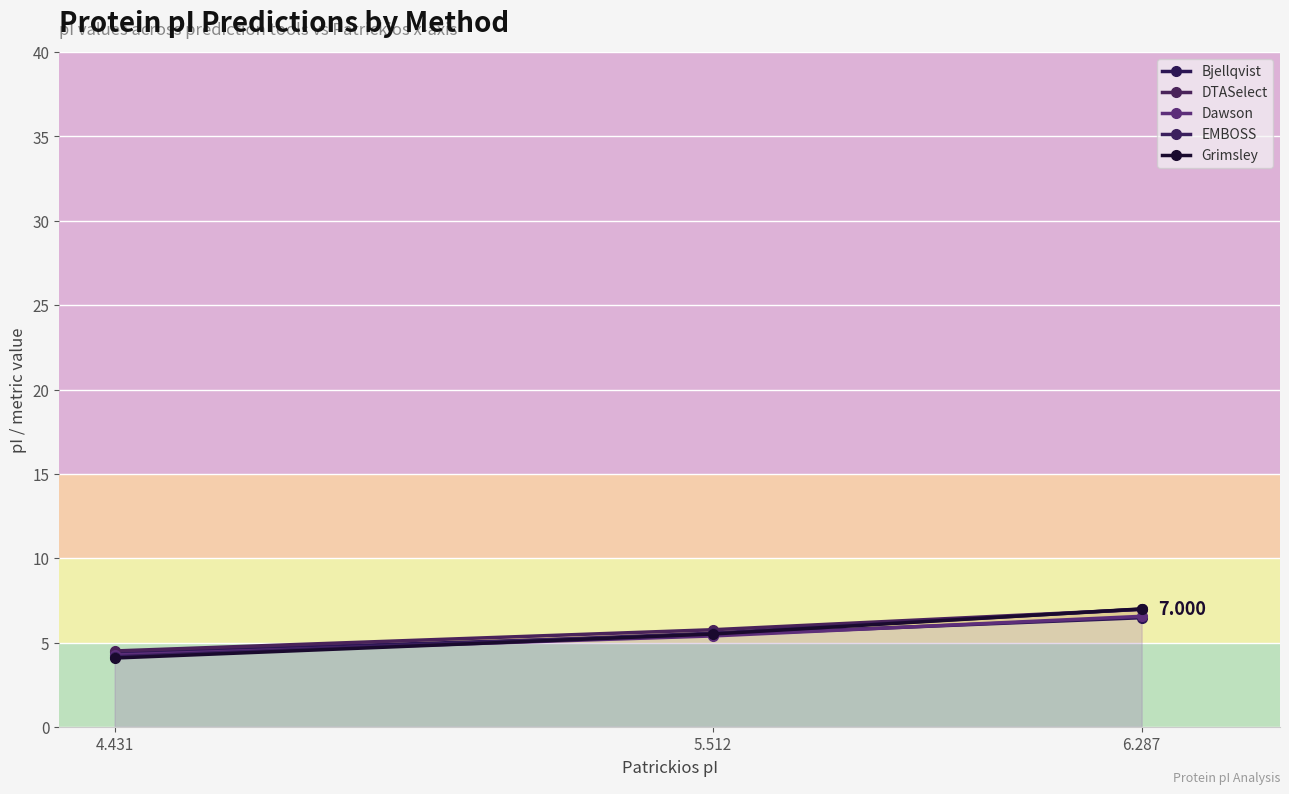

How many lines are shown in the chart?

5